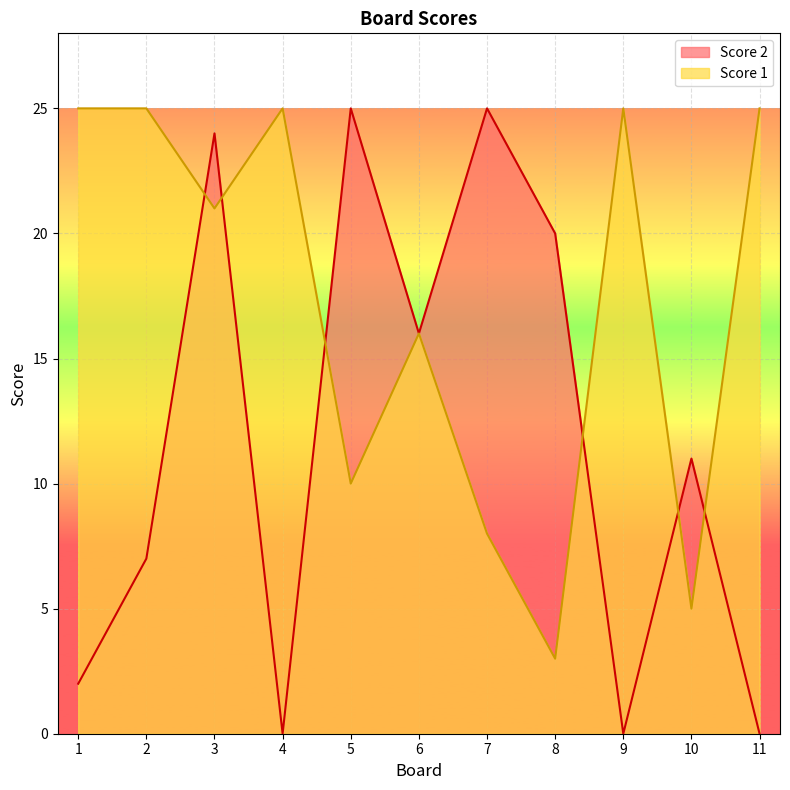

Rank the categories by Score 2 value from lowest to highest.

4, 9, 11, 1, 2, 10, 6, 8, 3, 5, 7